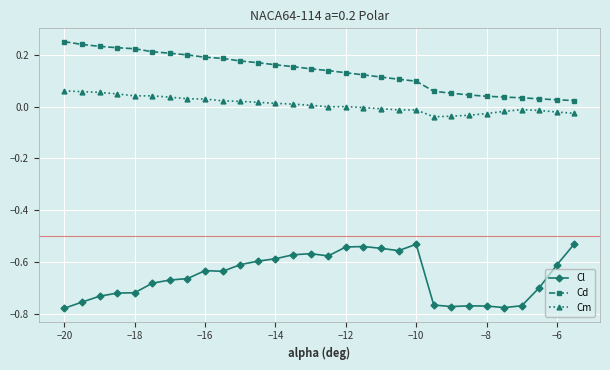

True or false: Cm has more than 1 points higher than both neighbors.

True